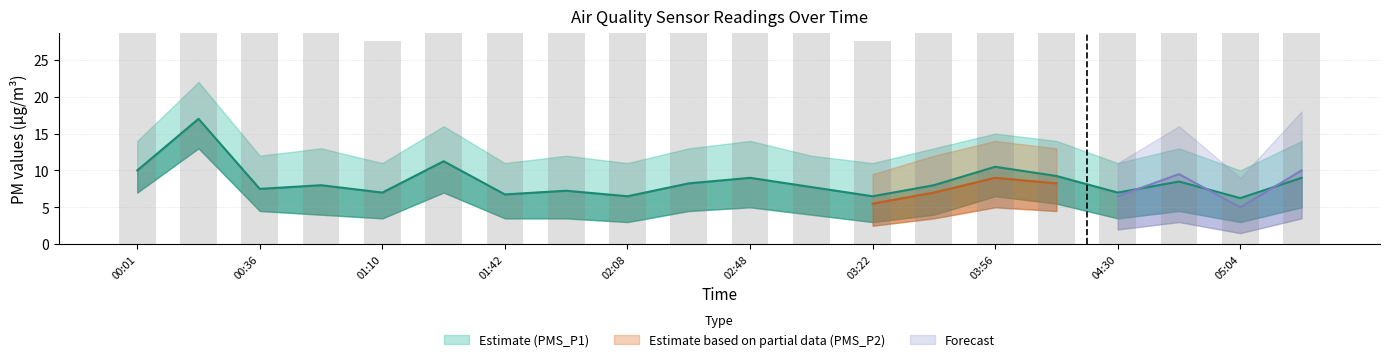

What is the label of the 14th bar from the left?

03:39